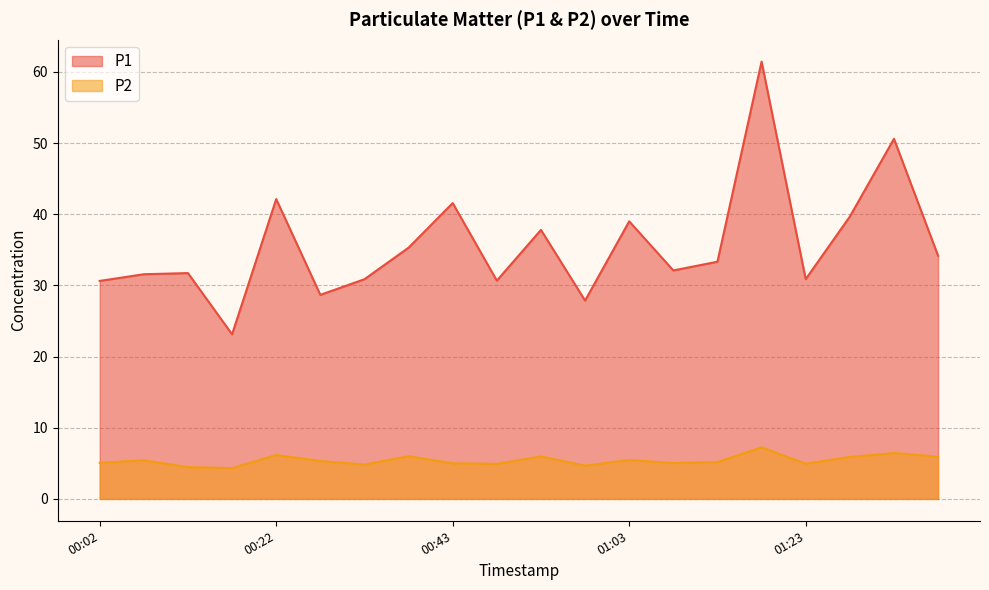

How many interior local peaks does the P2 series have?

7